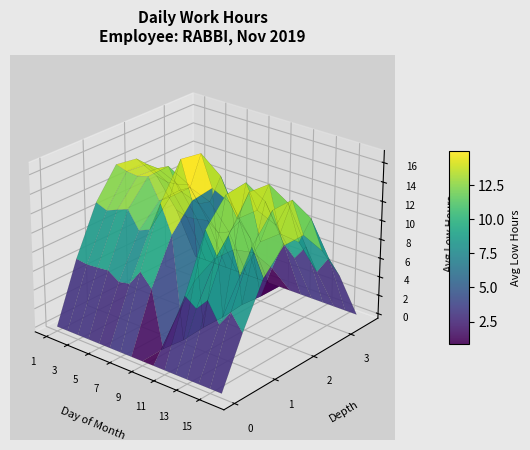

Reading left to right, what are all the values shown in this chart?

14.3	13.8	14.1	14.6	12.4	13.2	17.1	13.6	0.0	8.1	15.4	12.9	16.2	11.5	15.4	11.8